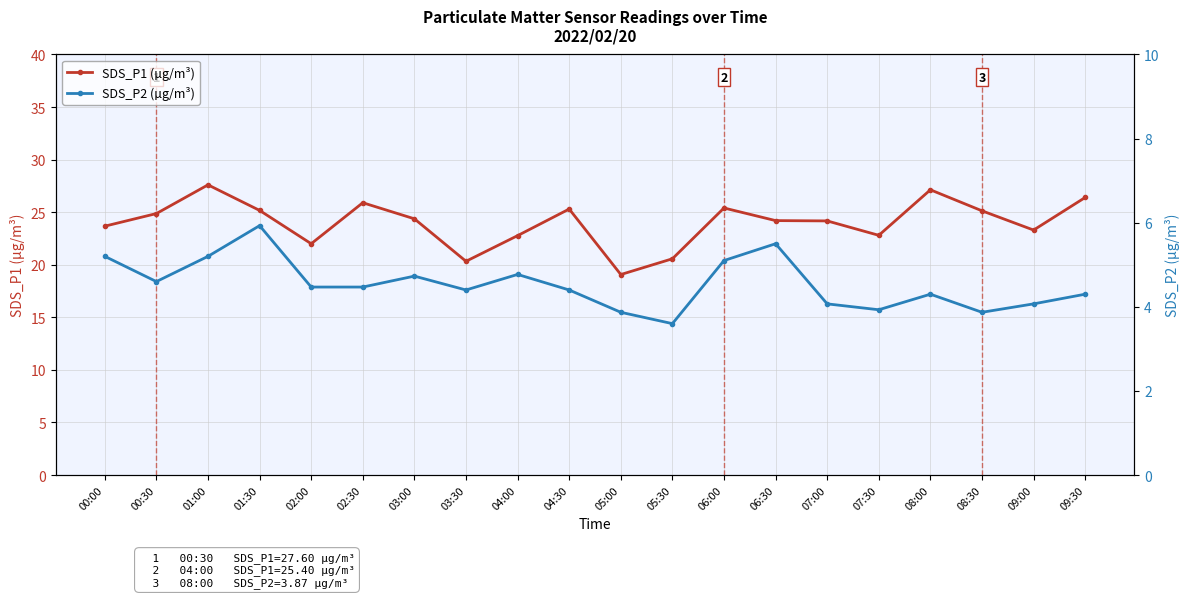

Reading right to left, list all the values displayed in this chart.

SDS_P1 (µg/m³): 09:30=26.4	09:00=23.3	08:30=25.1	08:00=27.1	07:30=22.8	07:00=24.2	06:30=24.2	06:00=25.4	05:30=20.6	05:00=19.1	04:30=25.3	04:00=22.8	03:30=20.3	03:00=24.4	02:30=25.9	02:00=22.0	01:30=25.2	01:00=27.6	00:30=24.9	00:00=23.7
SDS_P2 (µg/m³): 09:30=4.3	09:00=4.1	08:30=3.9	08:00=4.3	07:30=3.9	07:00=4.1	06:30=5.5	06:00=5.1	05:30=3.6	05:00=3.9	04:30=4.4	04:00=4.8	03:30=4.4	03:00=4.7	02:30=4.5	02:00=4.5	01:30=5.9	01:00=5.2	00:30=4.6	00:00=5.2